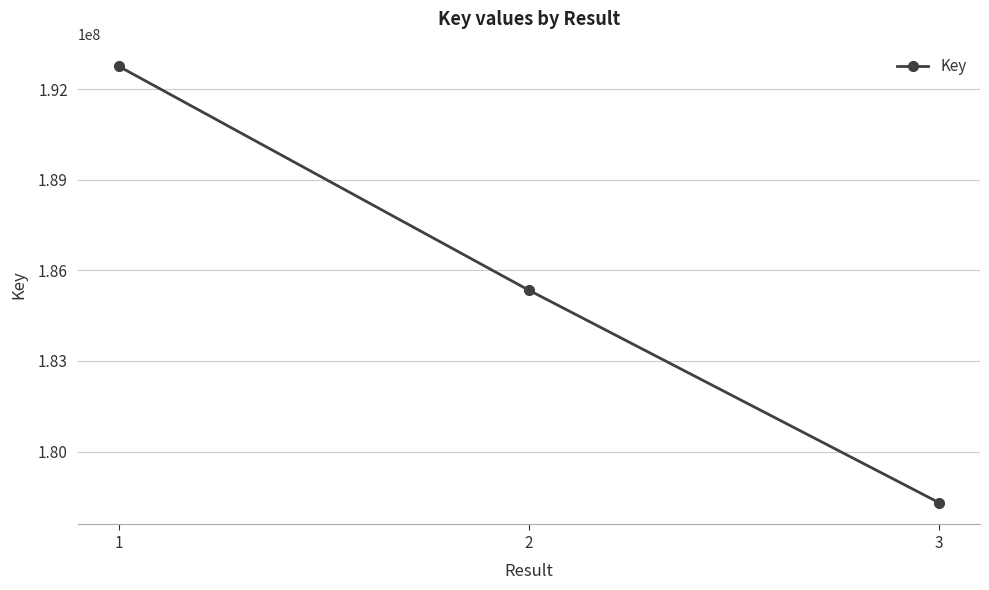

True or false: the data shows 178308210 at 3.

True